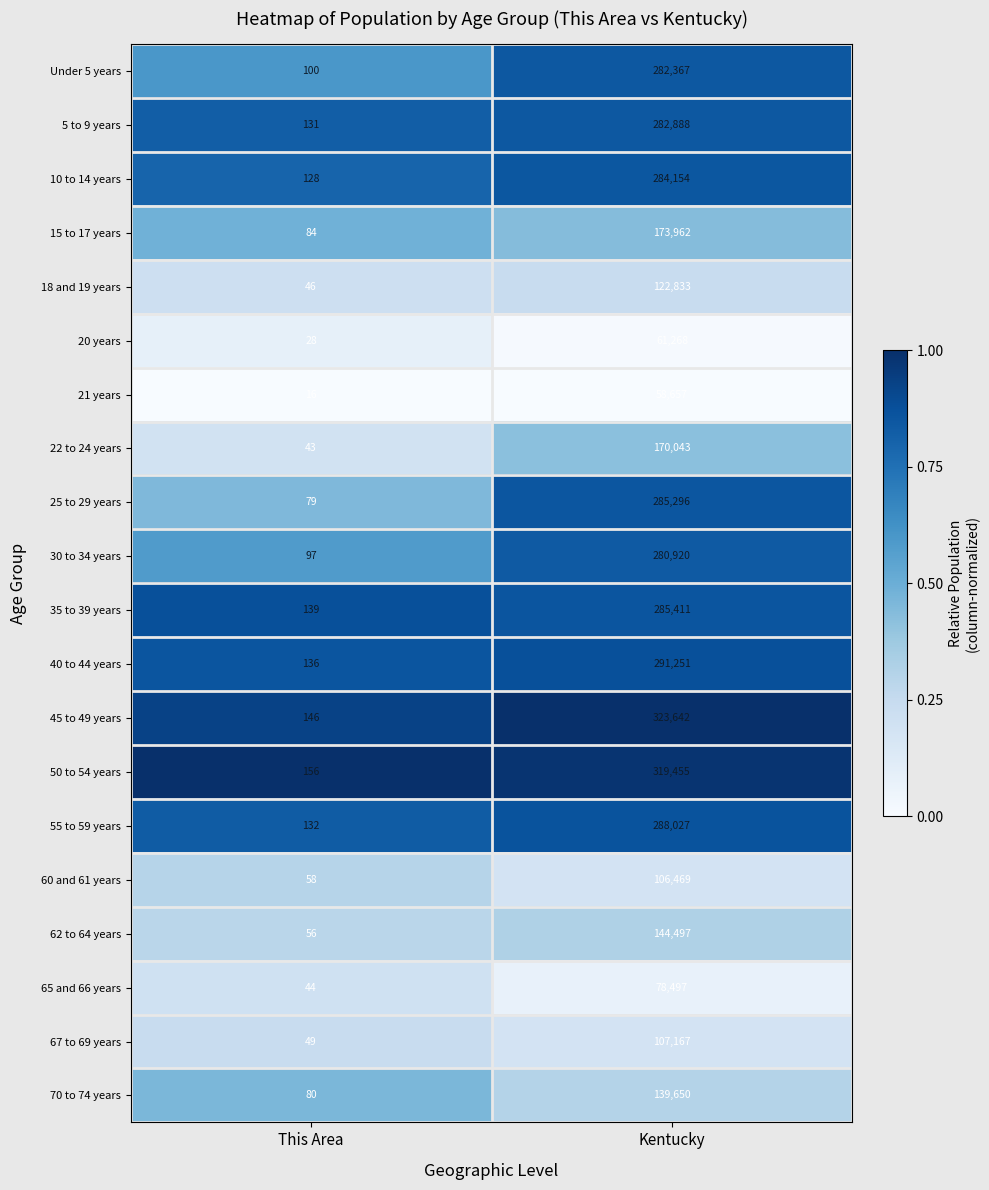

What is the highest value of the 10 to 14 years series?

284154